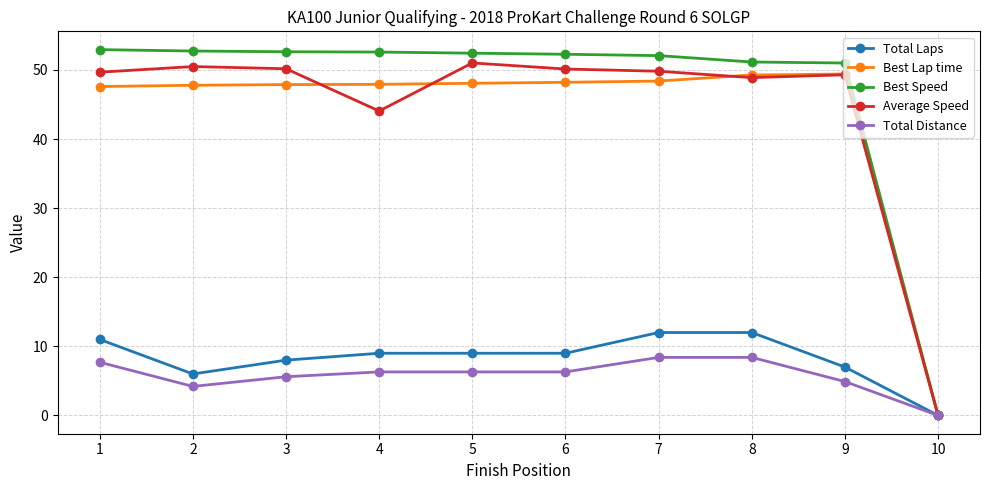

Which series changed the most between 3 and 10?

Best Speed